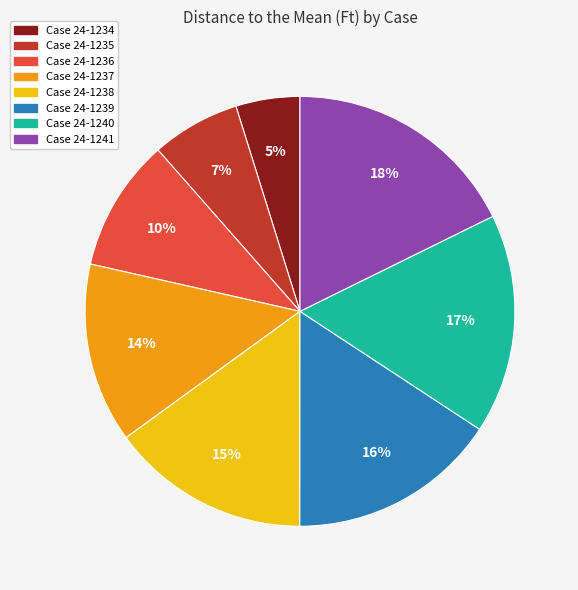

To the nearest percent, what is the difference between the largest and smallest slice percentages?

13%